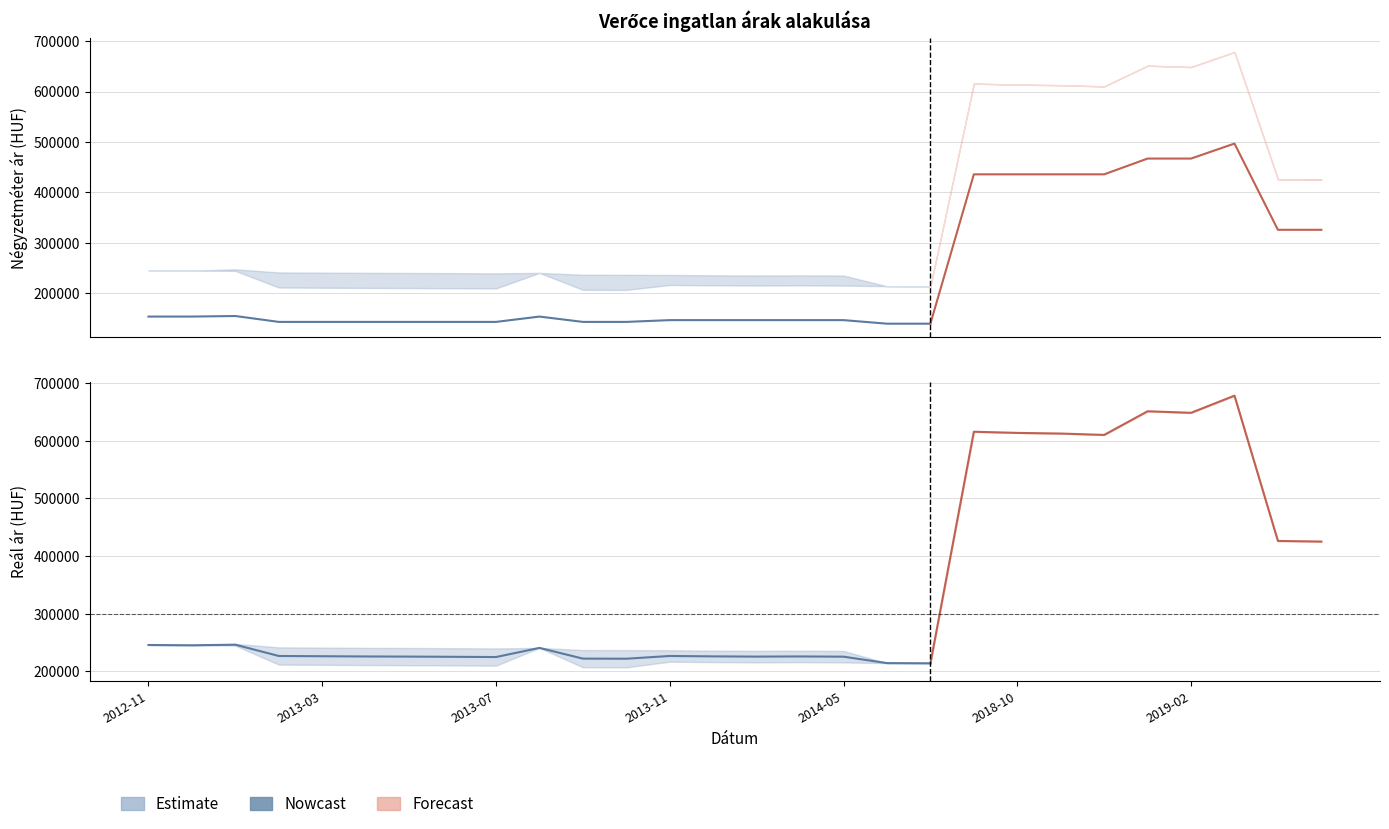

Which label corresponds to the smallest value in the chart?

2014-06